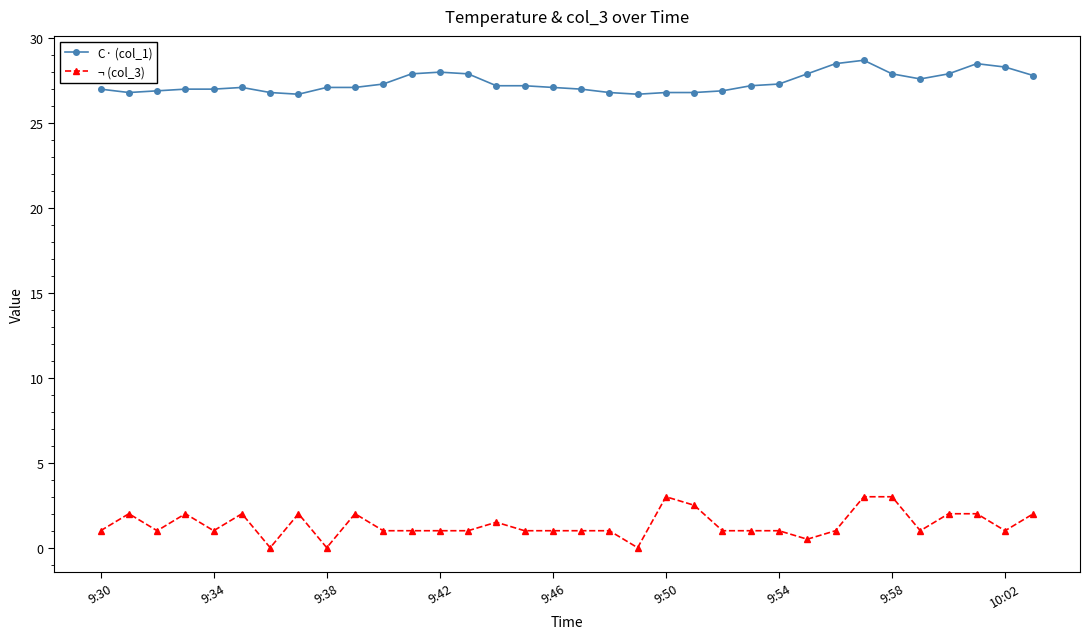

What are all the series names shown in the legend?

C· (col_1), ¬ (col_3)